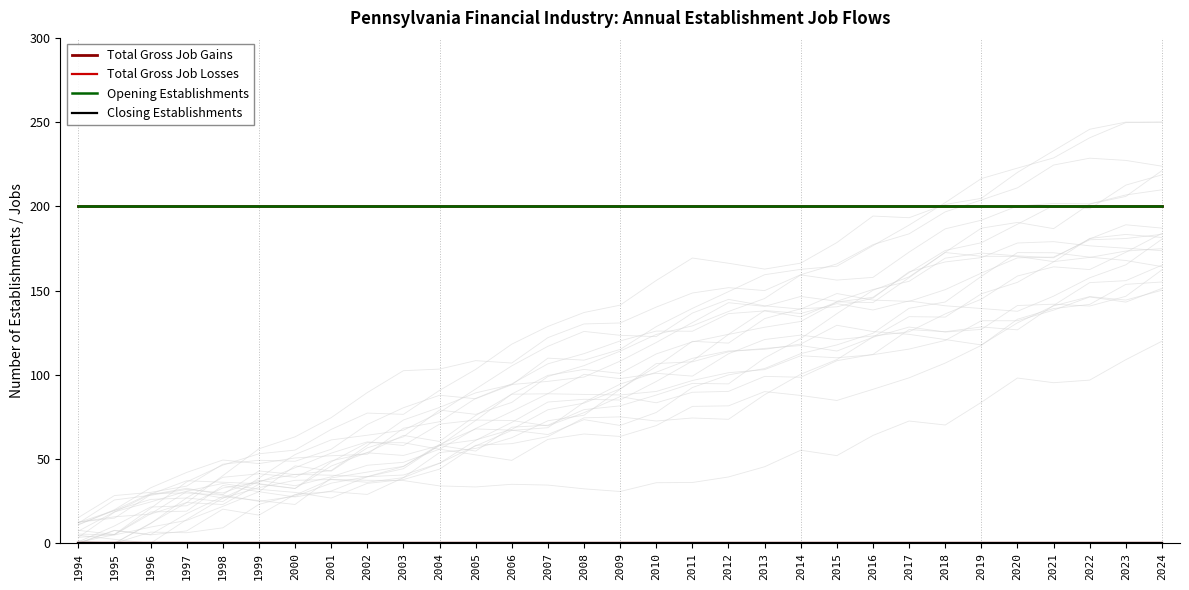

True or false: Opening Establishments and Total Gross Job Gains intersect in this chart.

False